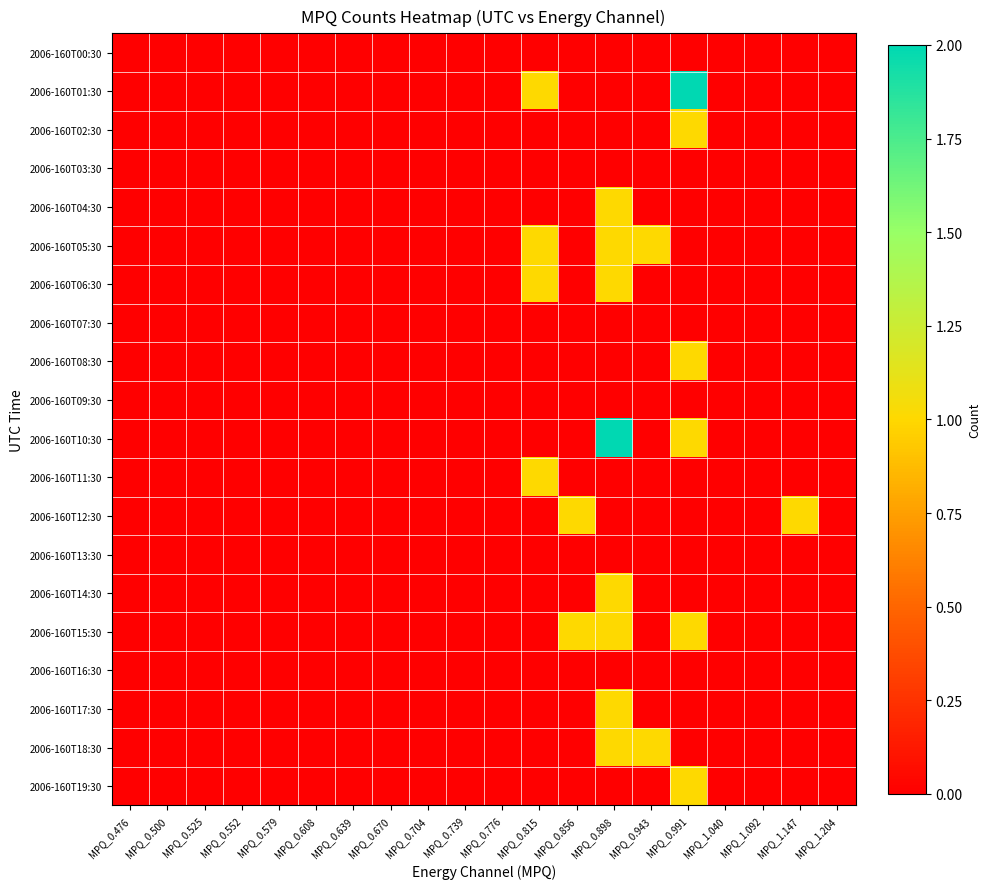

Rank the series by their maximum value, from lowest to highest.

2006-160T00:30, 2006-160T03:30, 2006-160T07:30, 2006-160T09:30, 2006-160T13:30, 2006-160T16:30, 2006-160T02:30, 2006-160T04:30, 2006-160T05:30, 2006-160T06:30, 2006-160T08:30, 2006-160T11:30, 2006-160T12:30, 2006-160T14:30, 2006-160T15:30, 2006-160T17:30, 2006-160T18:30, 2006-160T19:30, 2006-160T01:30, 2006-160T10:30